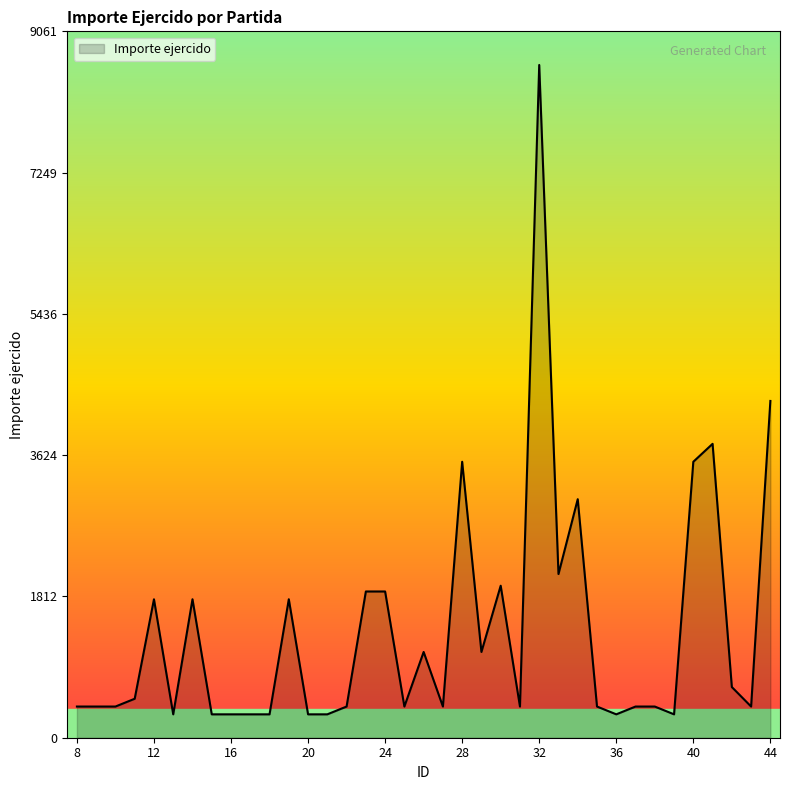

What is the minimum value shown in the chart?

300